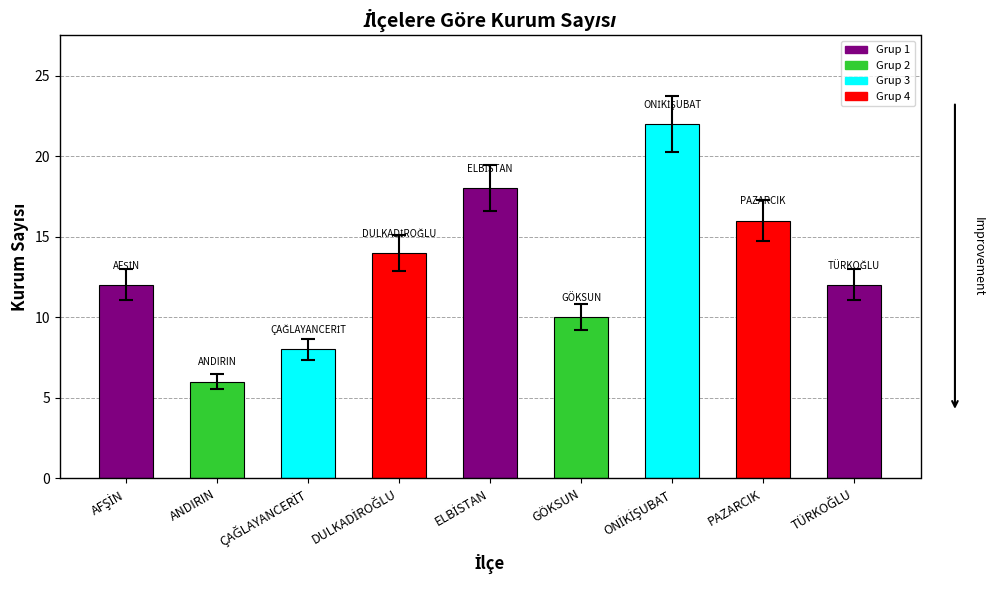

How many data points are less than 12?

3